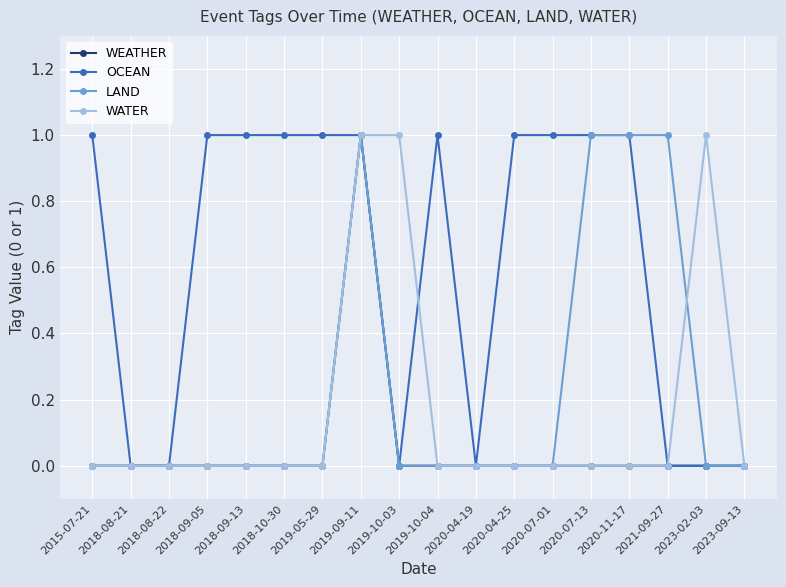

Does the chart display data point markers on the line(s)?

Yes